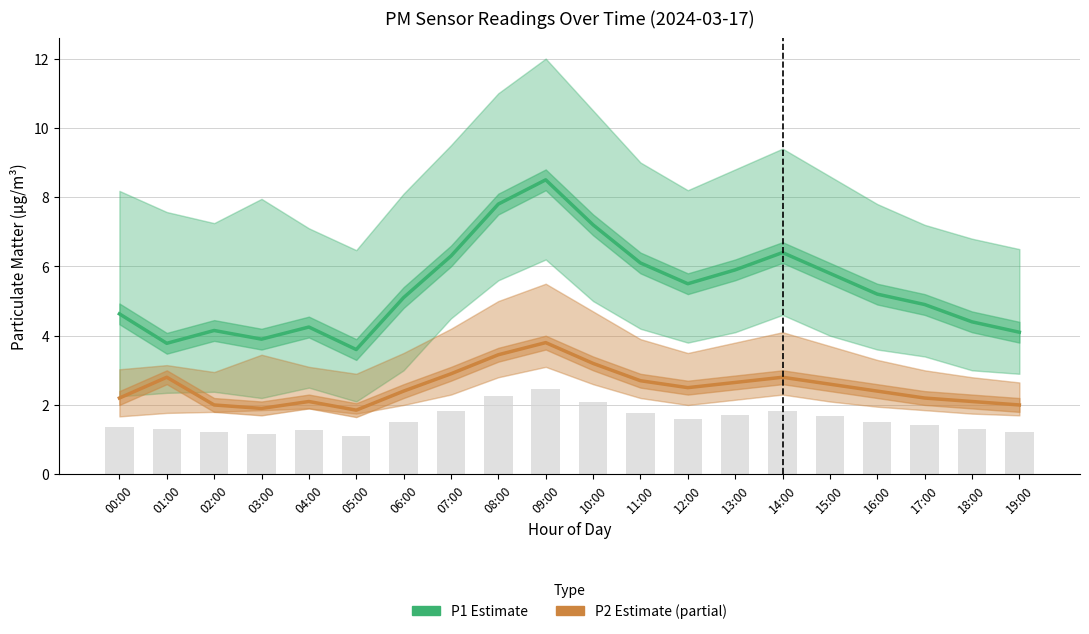

Where is P2 (PM2.5 estimate) nearest to the value 2?

02:00